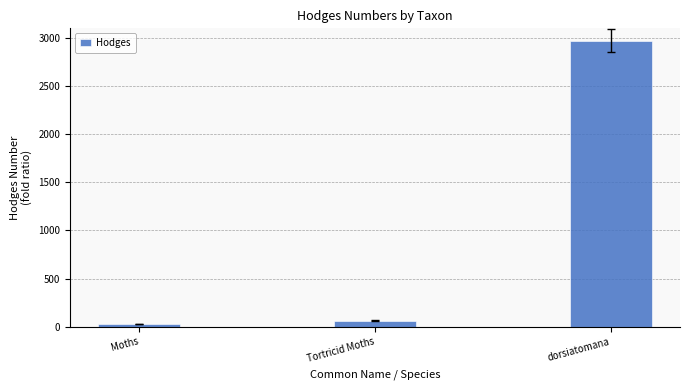

Rank the categories by value from lowest to highest.

Moths, Tortricid Moths, dorsiatomana